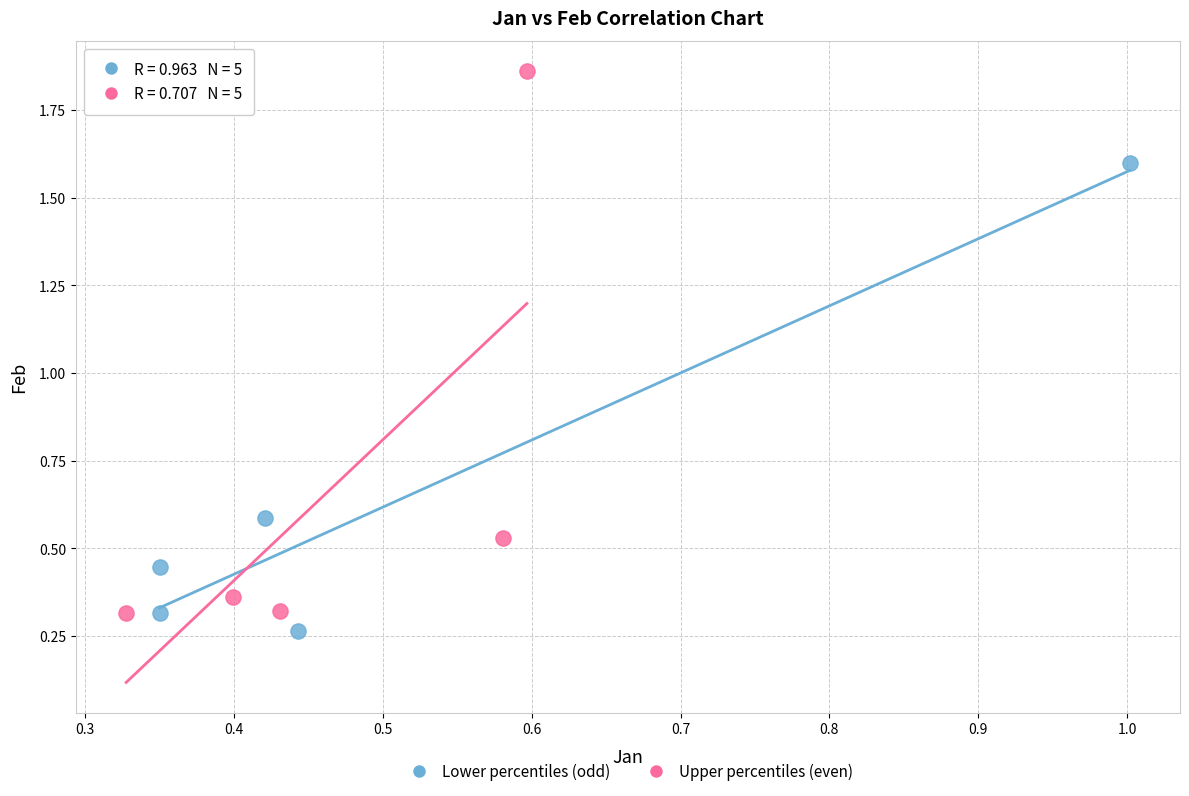

What are all the series names shown in the legend?

Lower percentiles (odd), Upper percentiles (even)